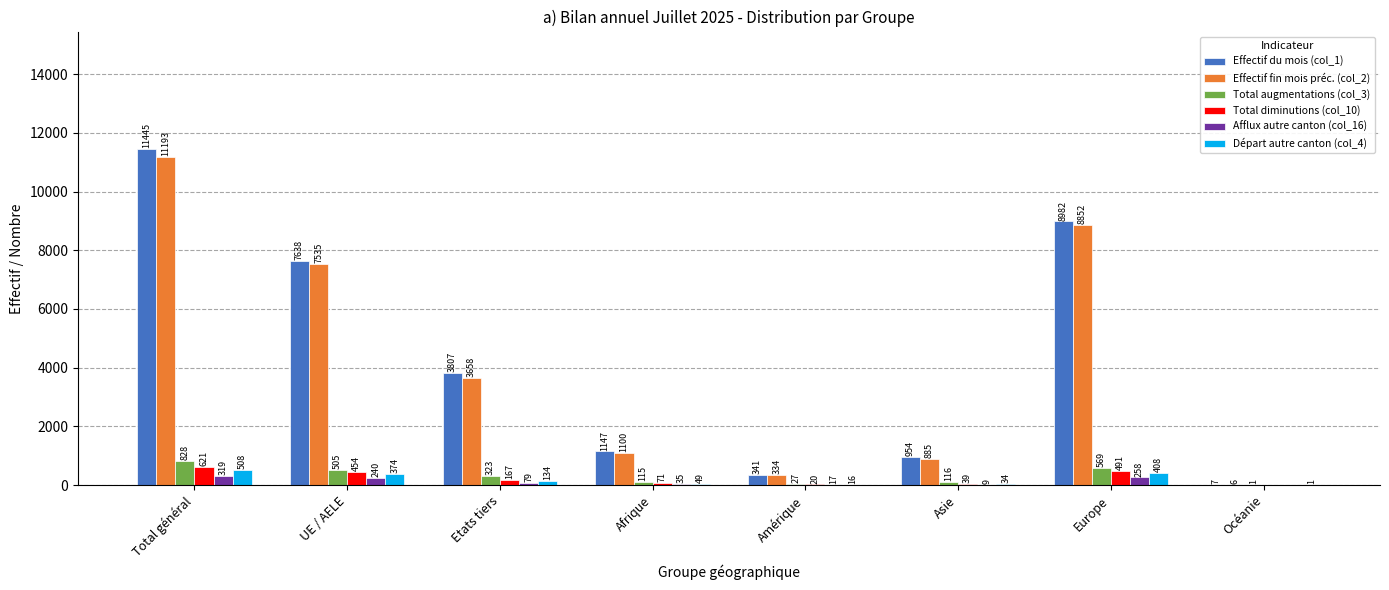

The Effectif du mois (col_1) series shows 1147 at Afrique. True or false?

True